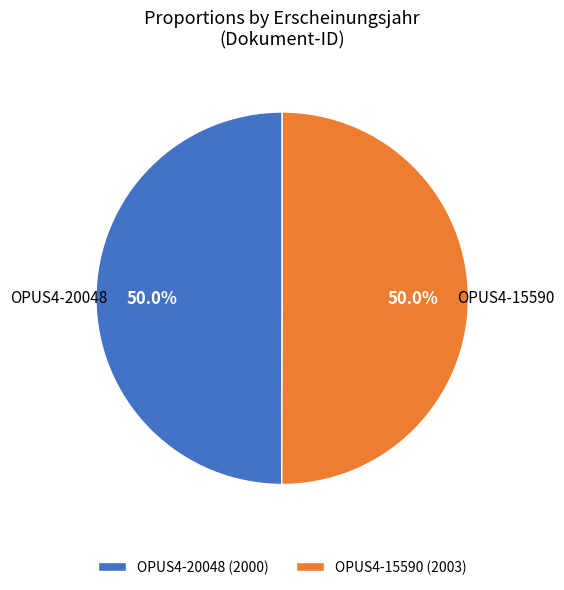

Approximately how many times larger is the value at OPUS4-20048 (2000) compared to OPUS4-15590 (2003)?

1.0